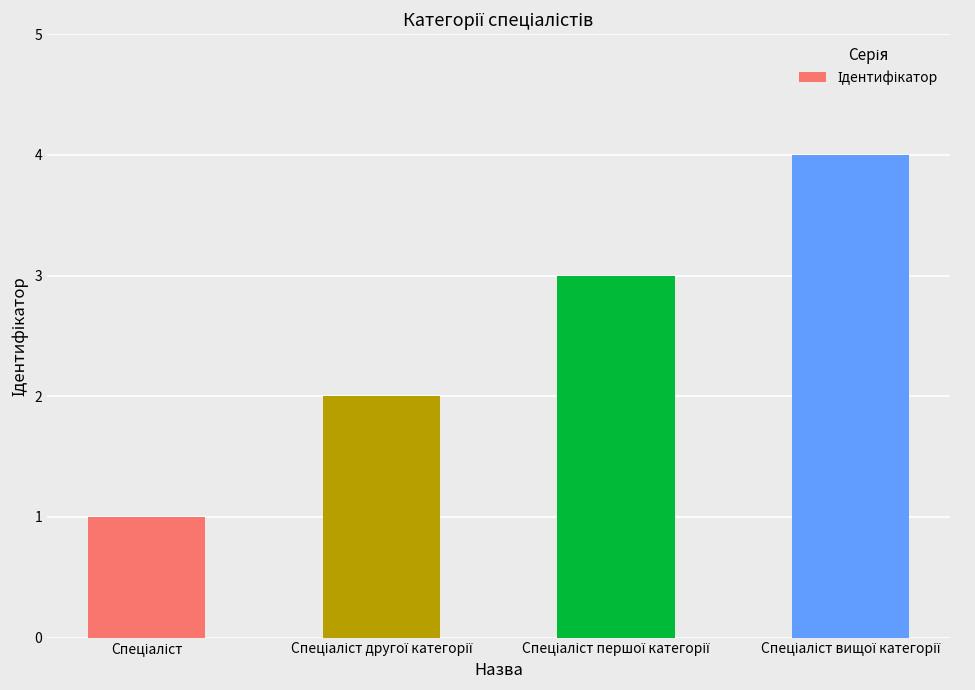

What is the greatest value displayed?

4